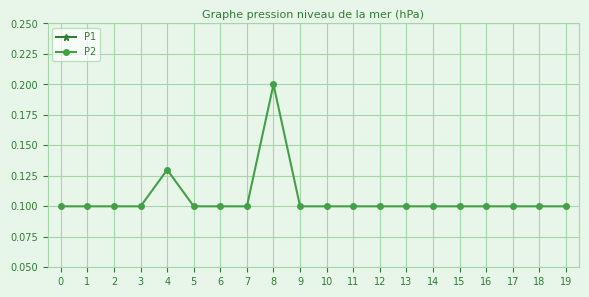

List the labels in order of P1 value, smallest first.

0, 1, 2, 3, 4, 5, 6, 7, 8, 9, 10, 11, 12, 13, 14, 15, 16, 17, 18, 19